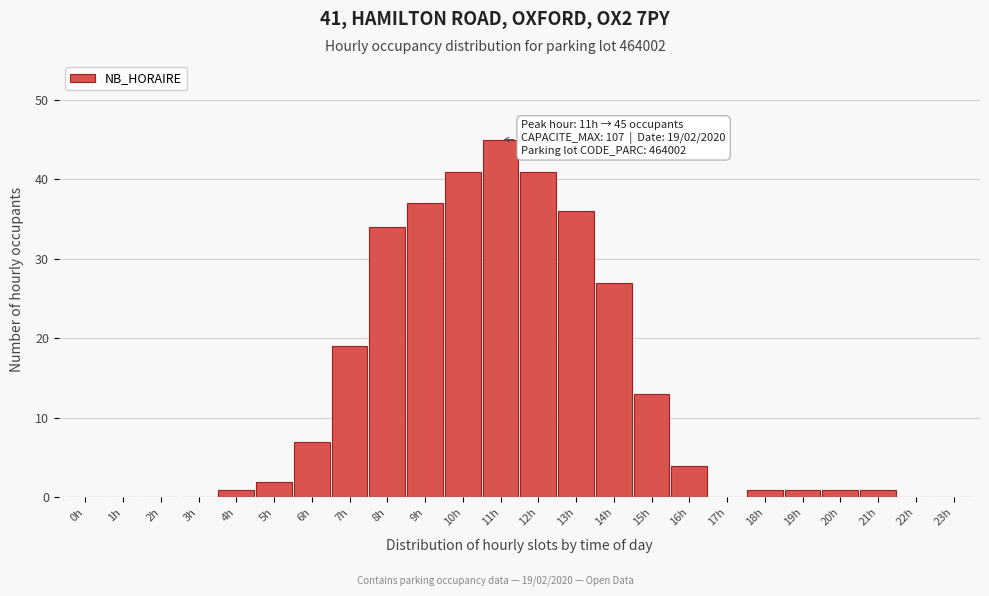

Reading left to right, transcribe all the data shown in this chart.

0h=0	1h=0	2h=0	3h=0	4h=1	5h=2	6h=7	7h=19	8h=34	9h=37	10h=41	11h=45	12h=41	13h=36	14h=27	15h=13	16h=4	17h=0	18h=1	19h=1	20h=1	21h=1	22h=0	23h=0